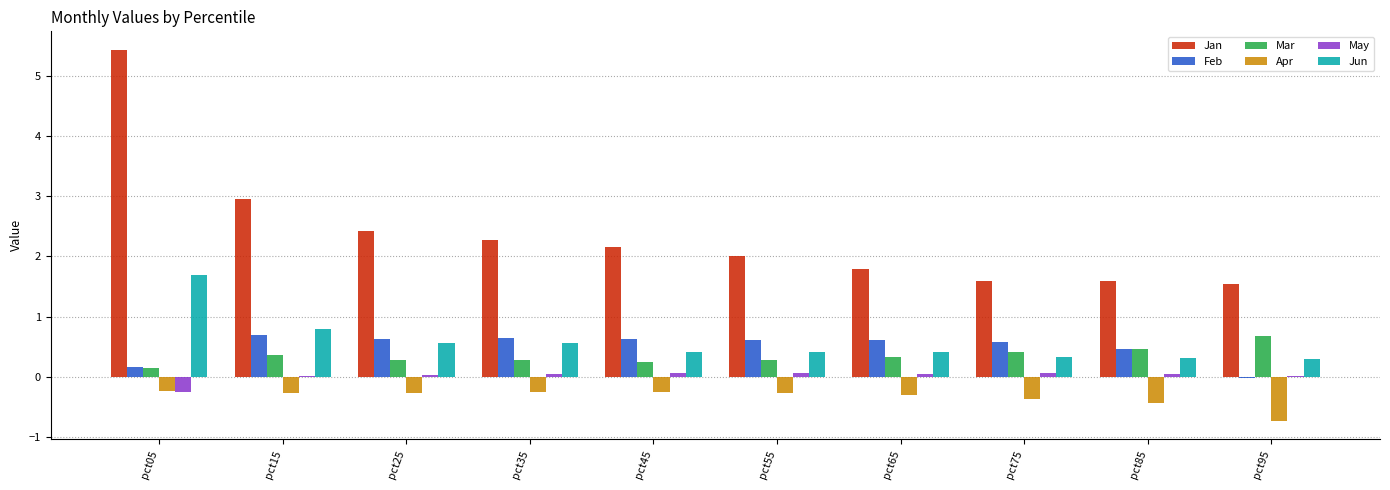

How many groups of bars are there?

10